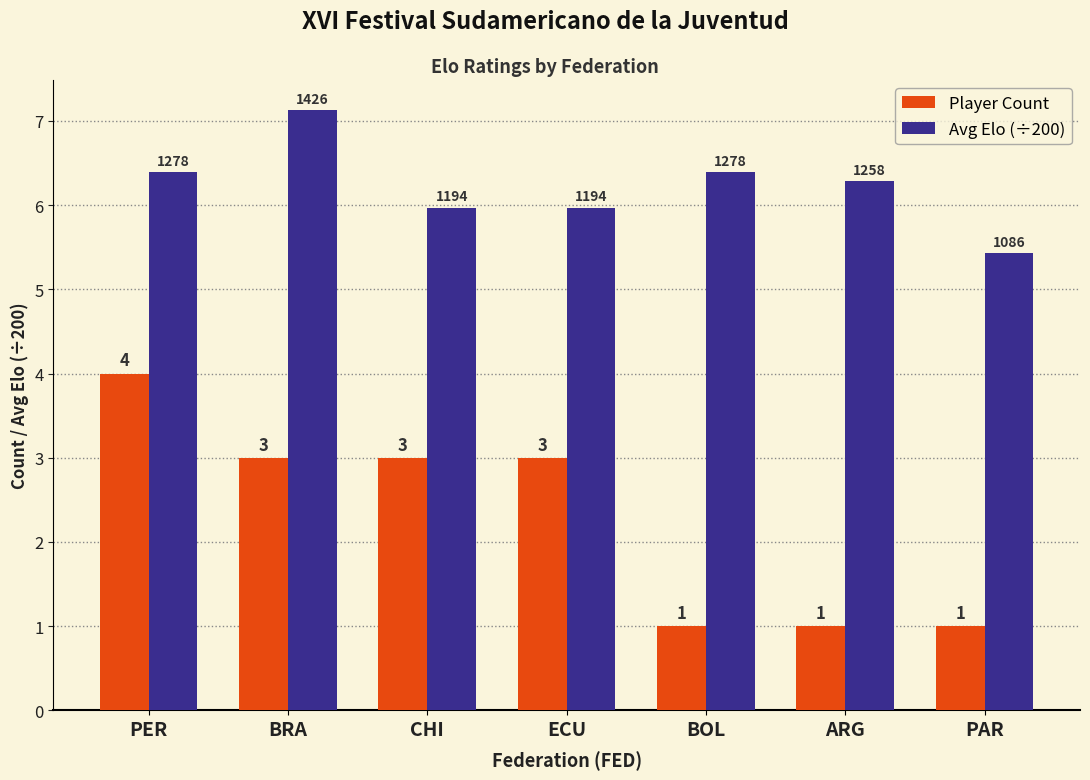

What is the greatest value displayed?

7.1